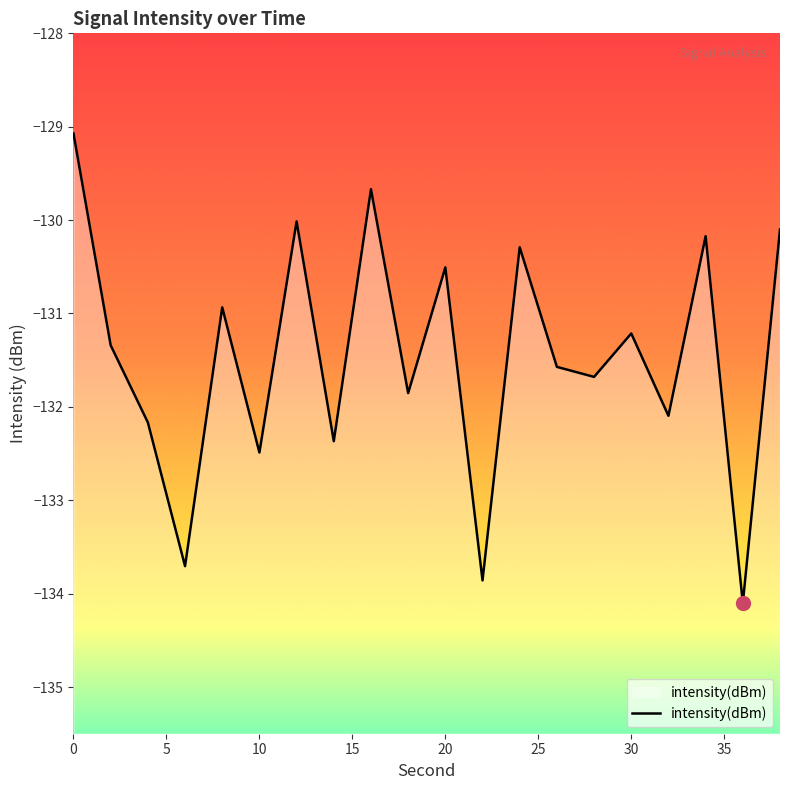

List the labels in order of value, smallest first.

36, 22, 6, 10, 14, 4, 32, 18, 28, 26, 2, 30, 8, 20, 24, 34, 38, 12, 16, 0